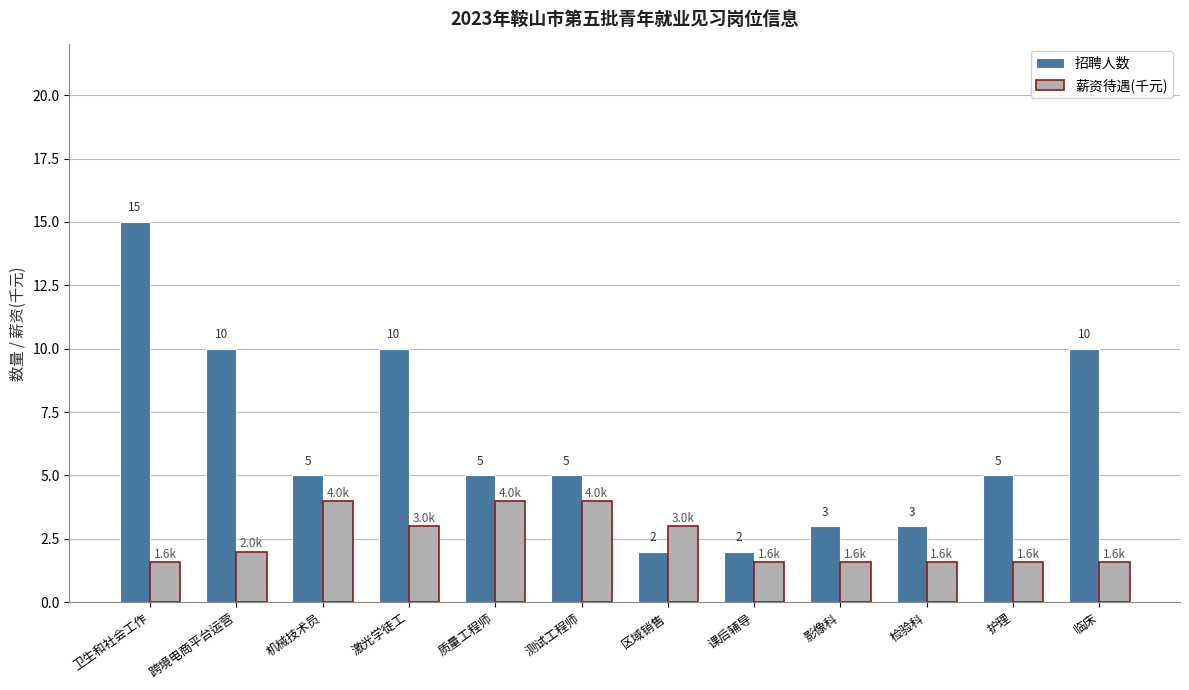

At 机械技术员, list the series in order from smallest to largest.

薪资待遇(千元), 招聘人数